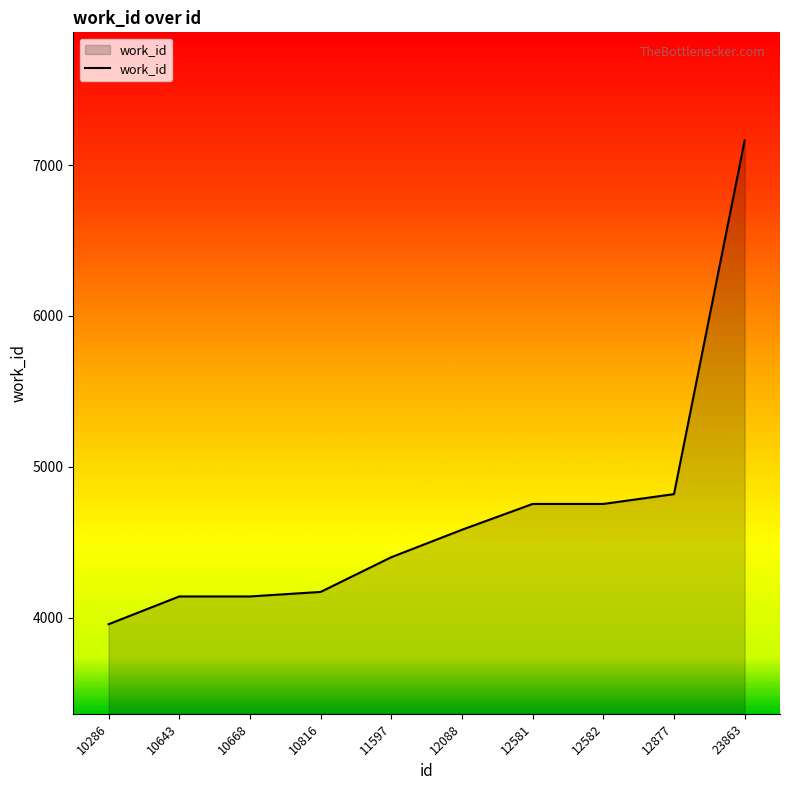

What is the sum of all values?

46884